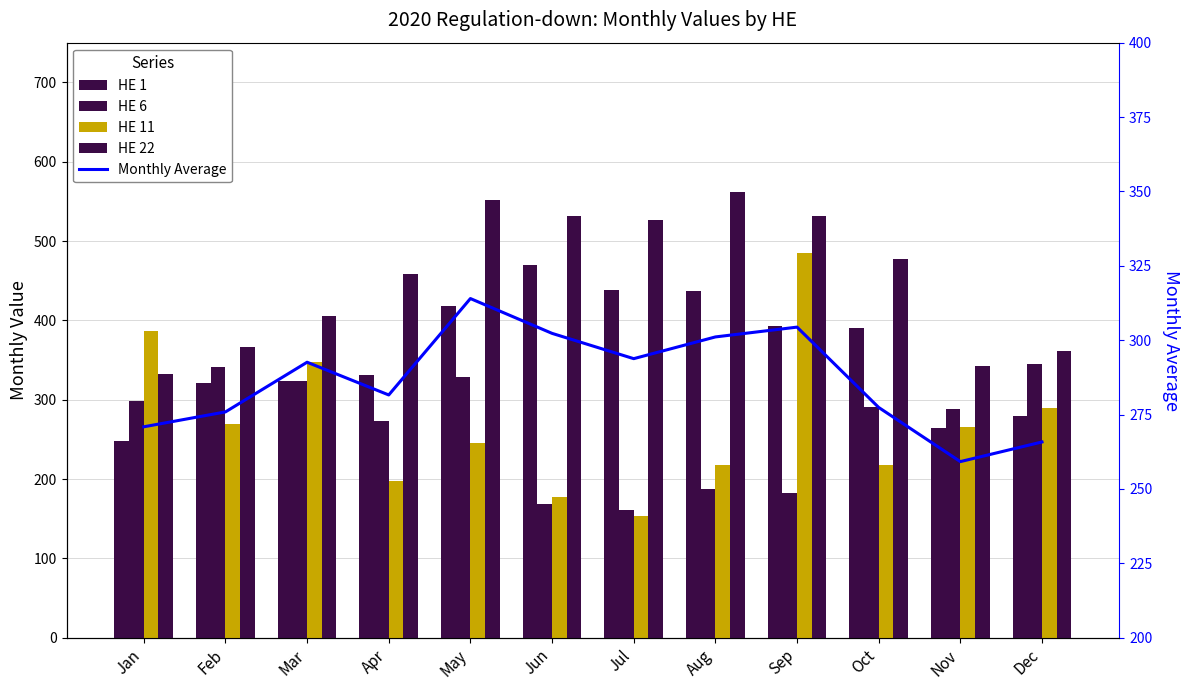

What are all the series names shown in the legend?

HE 1, HE 6, HE 11, HE 22, Monthly Average